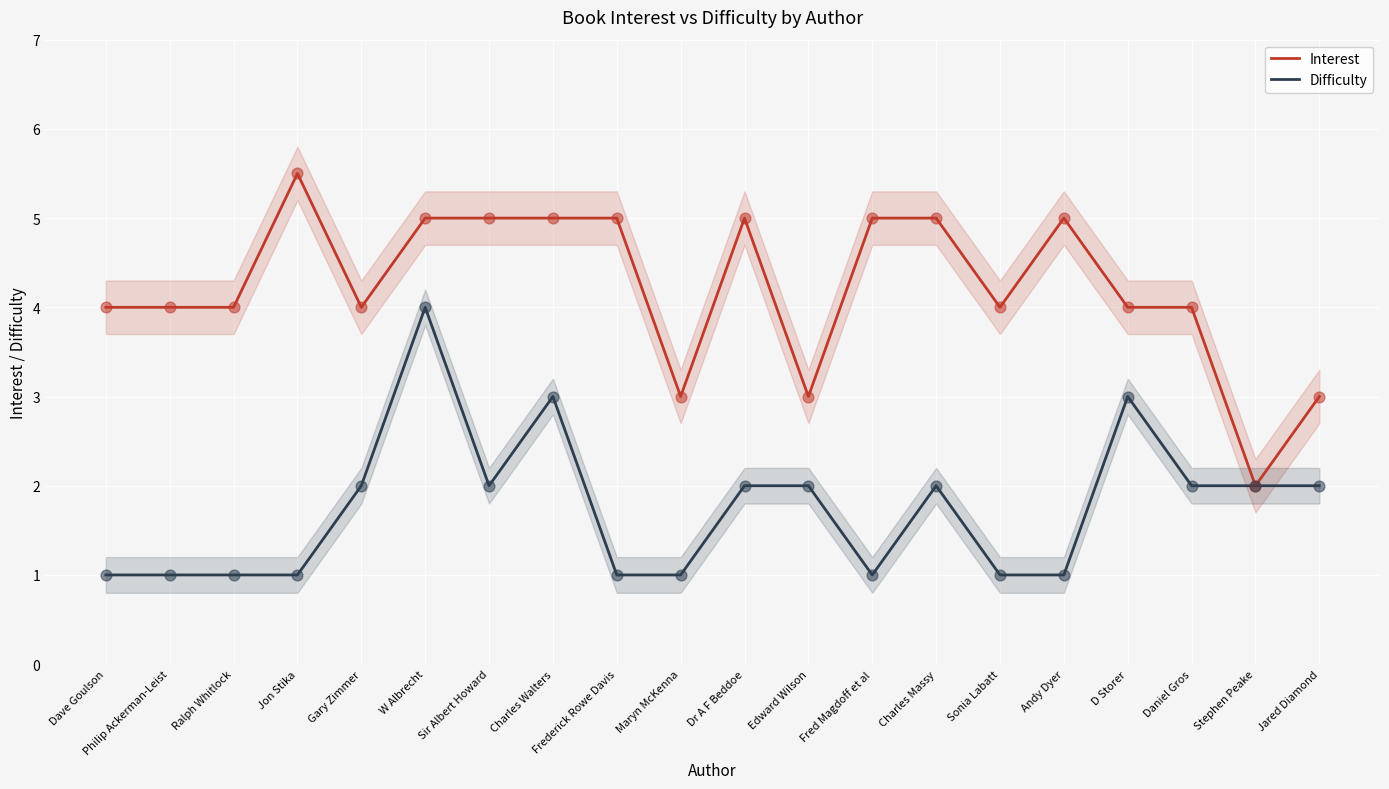

At which category is the sum across all series the highest?

W Albrecht